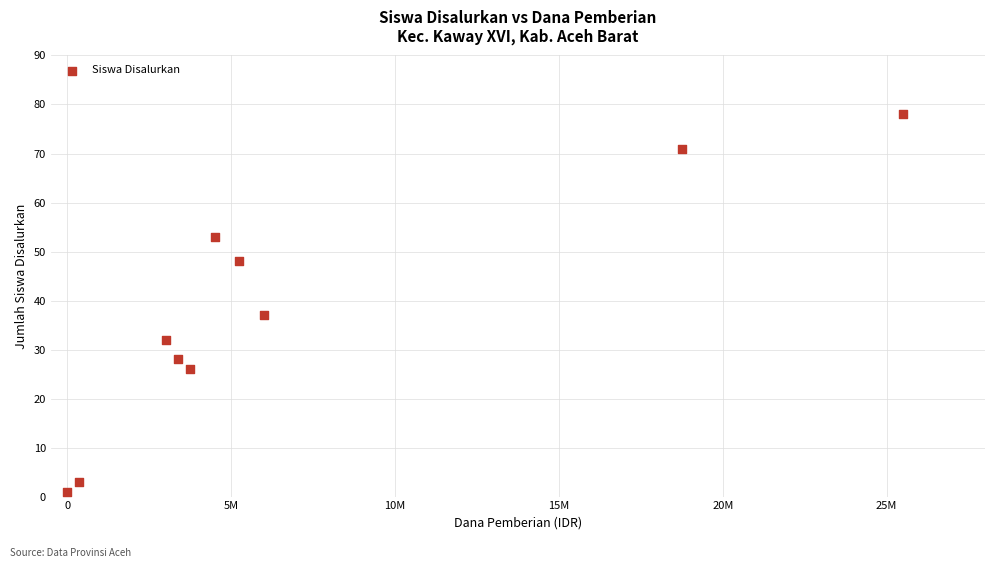

What is the average Y value?

38